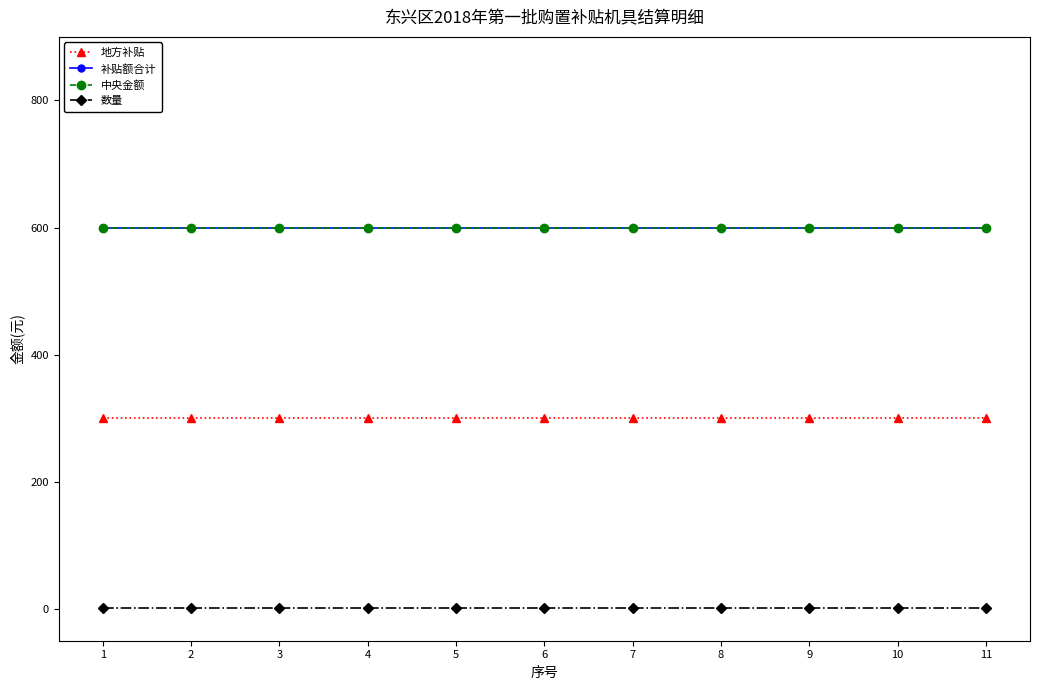

At which label is 补贴额合计 closest to 600?

1